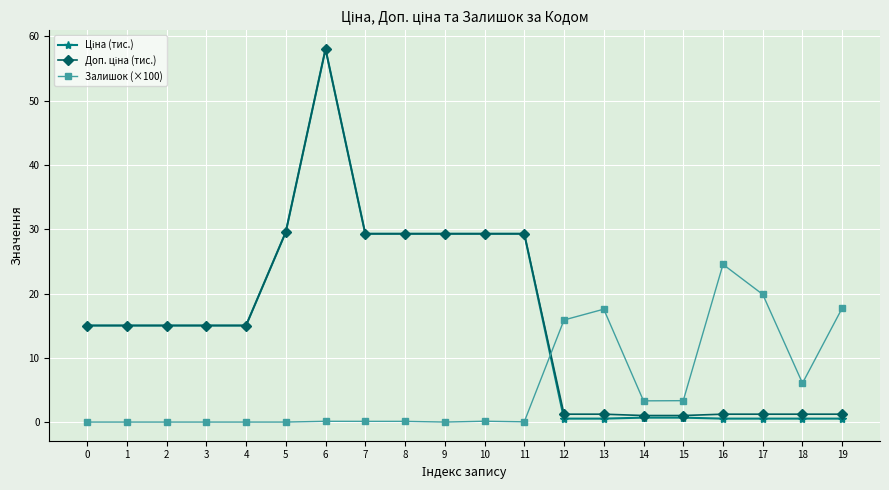

How many categories are shown in the chart?

20